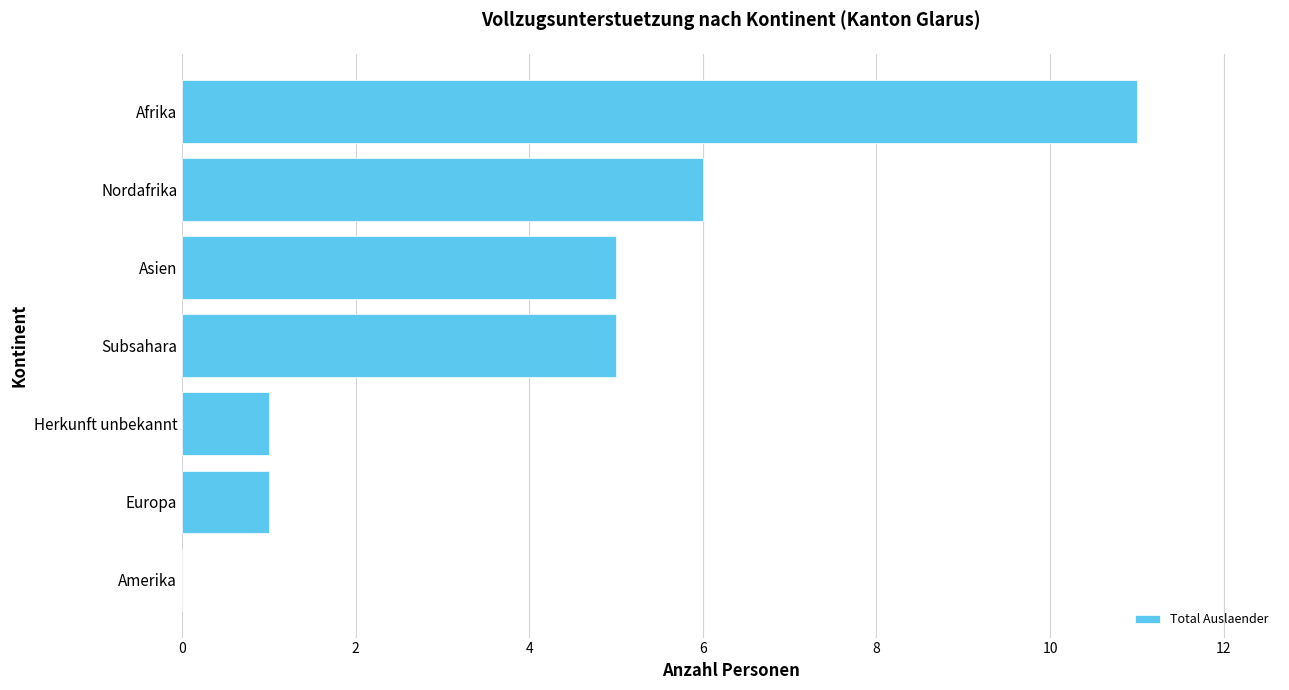

Which has a higher value, Amerika or Subsahara?

Subsahara